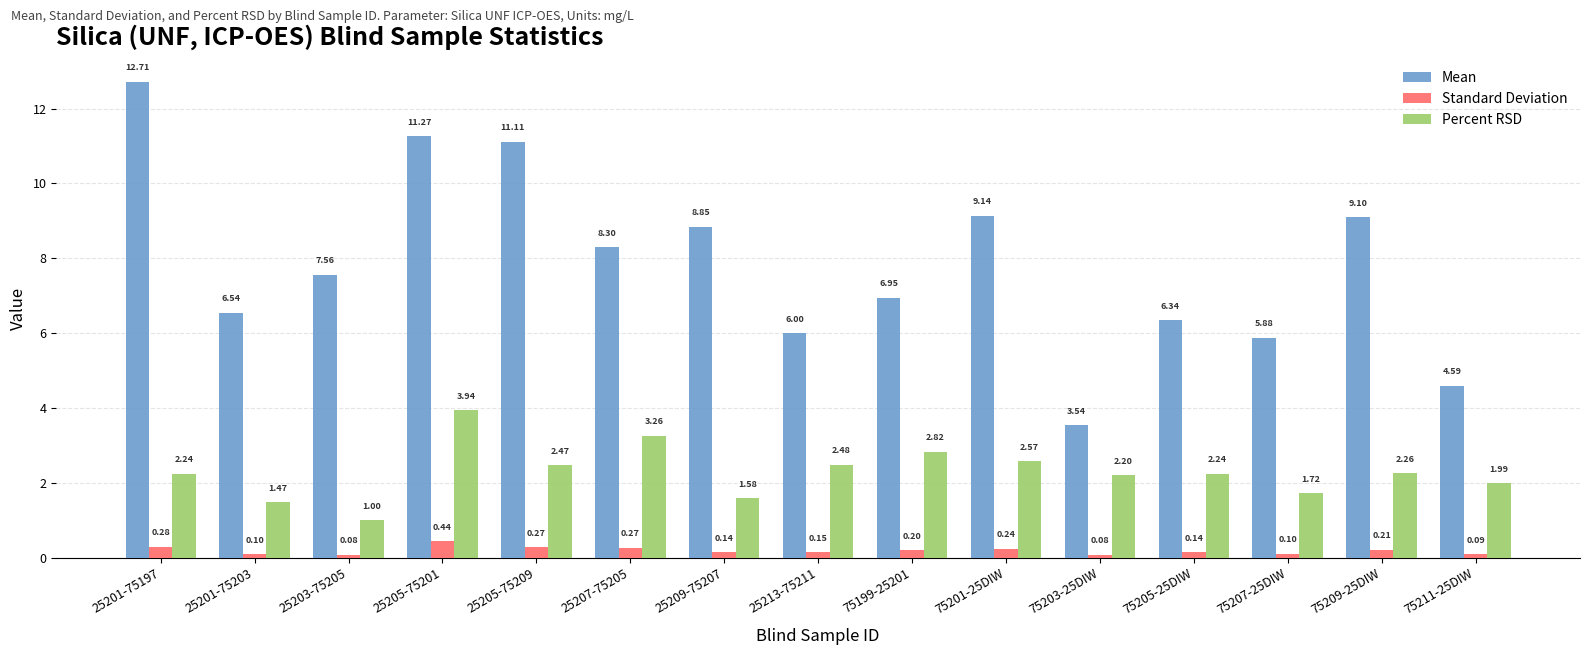

What are all the series names shown in the legend?

Mean, Standard Deviation, Percent RSD